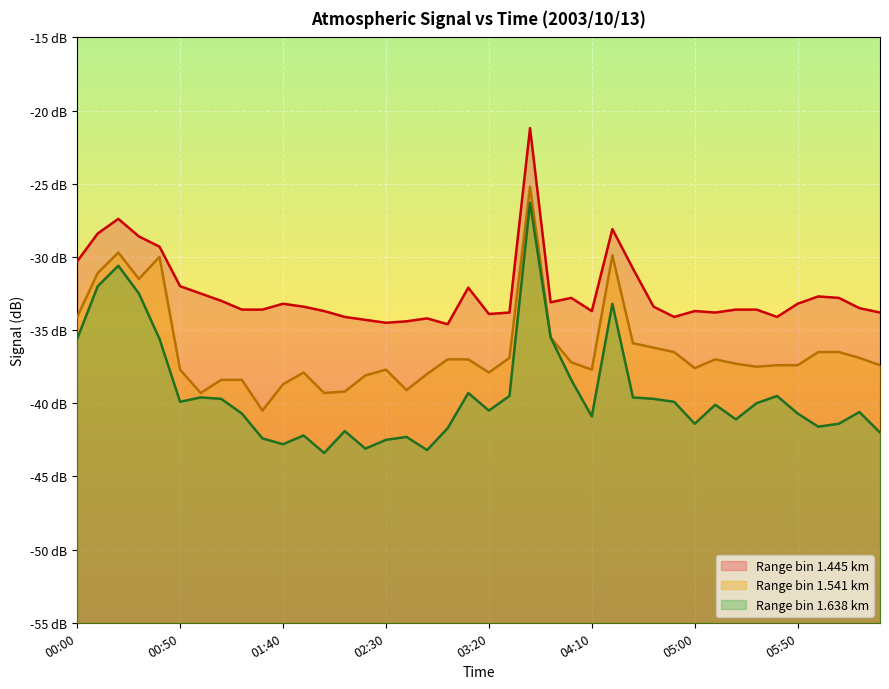

At how many categories does at least one series exceed -34?

32